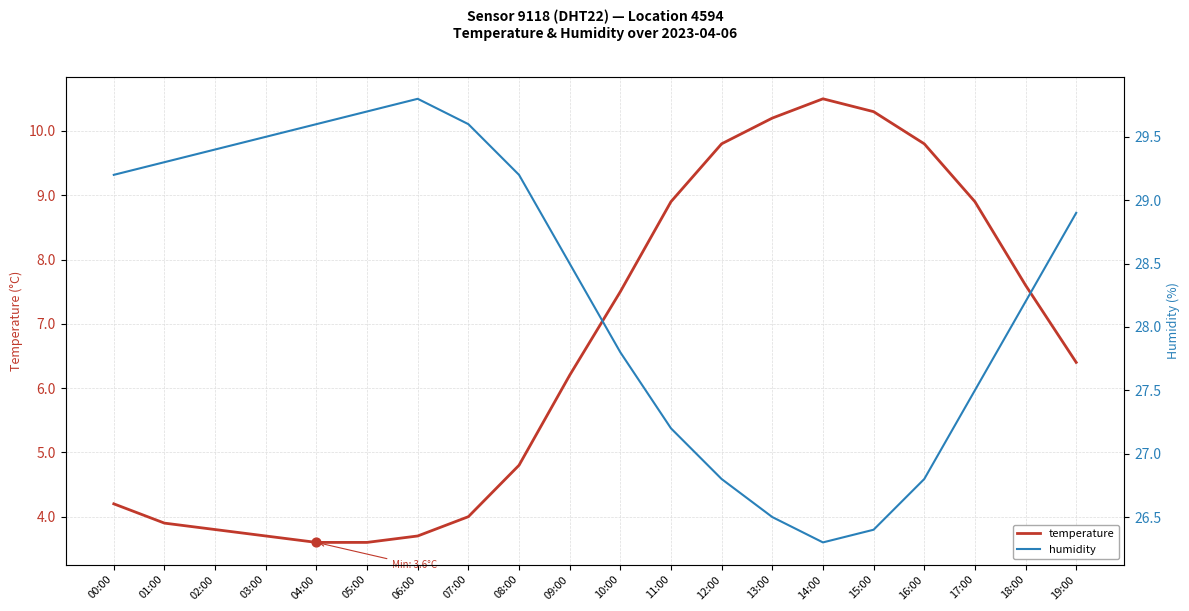

What is the total value across all series at 05:00?

33.3